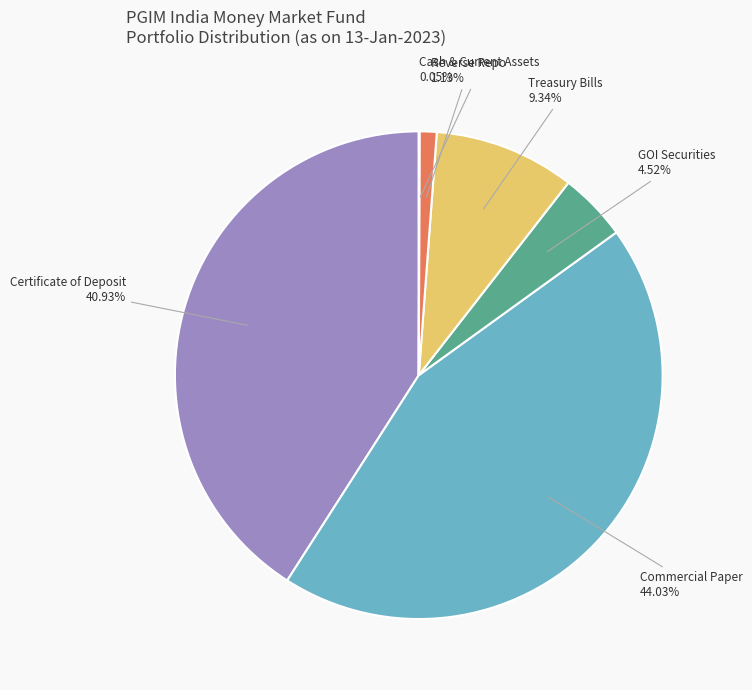

Does any single category account for the majority?

No